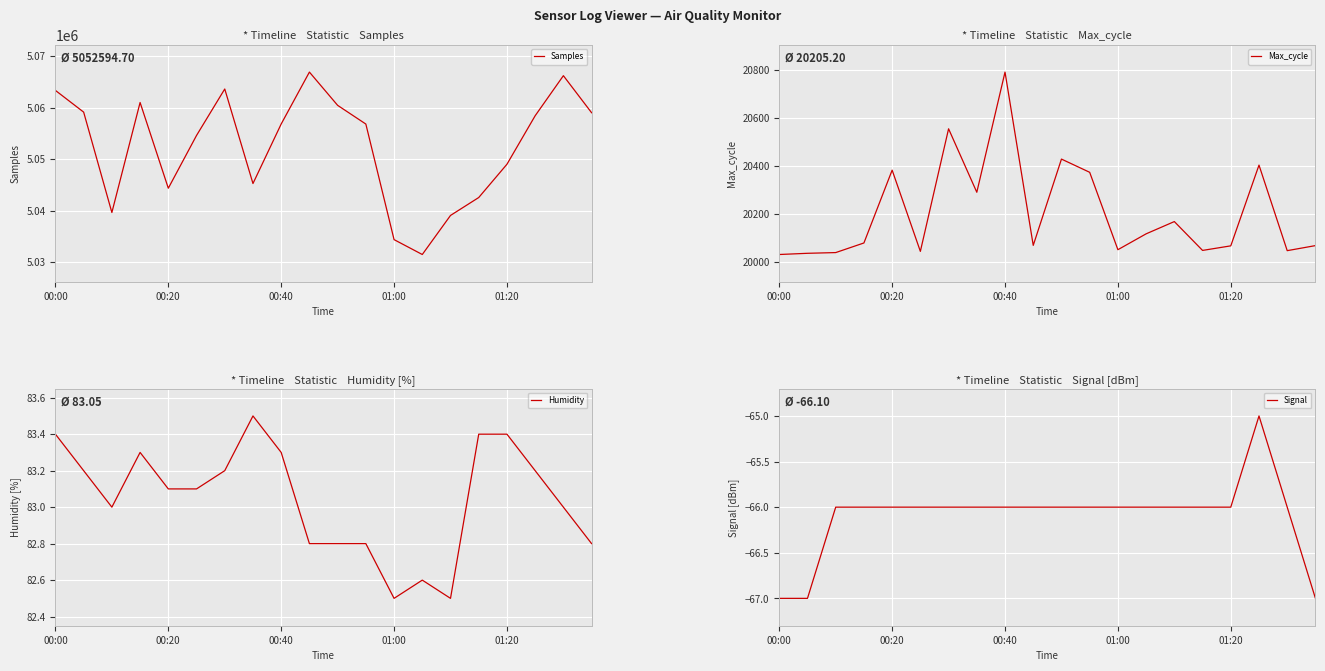

True or false: Humidity and Samples intersect in this chart.

False